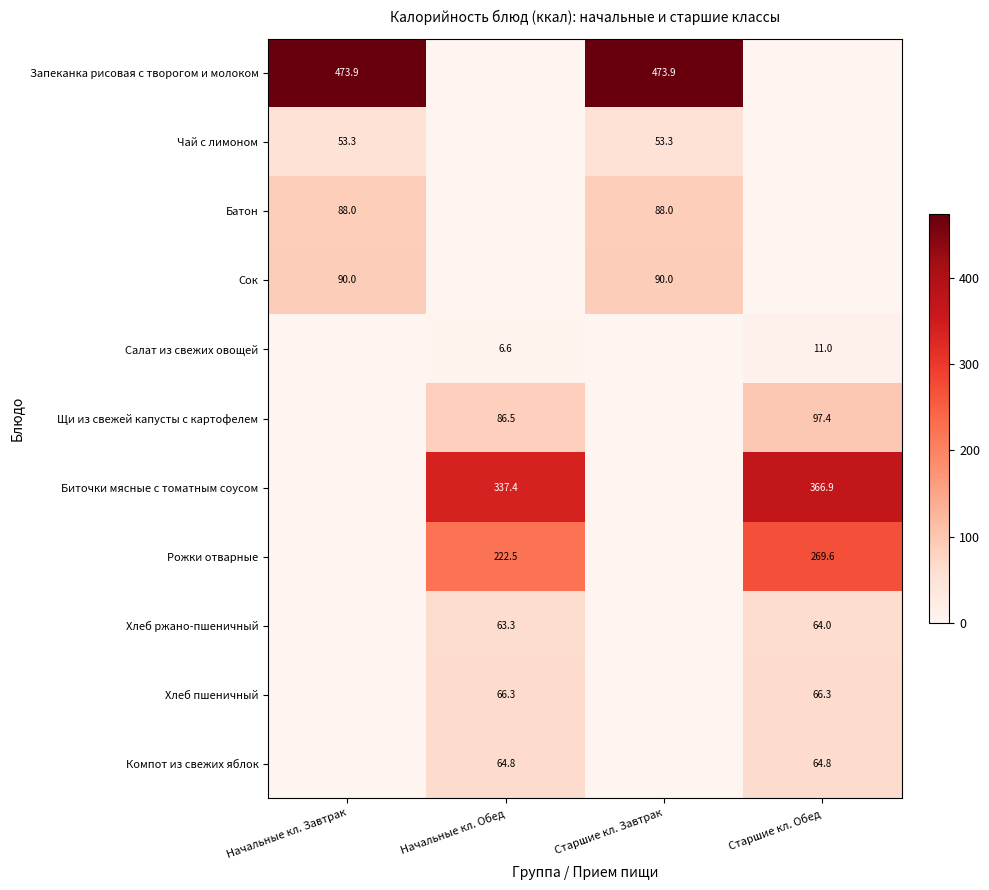

Is it true that Чай с лимоном equals 14.0 at Начальные кл. Завтрак?

False